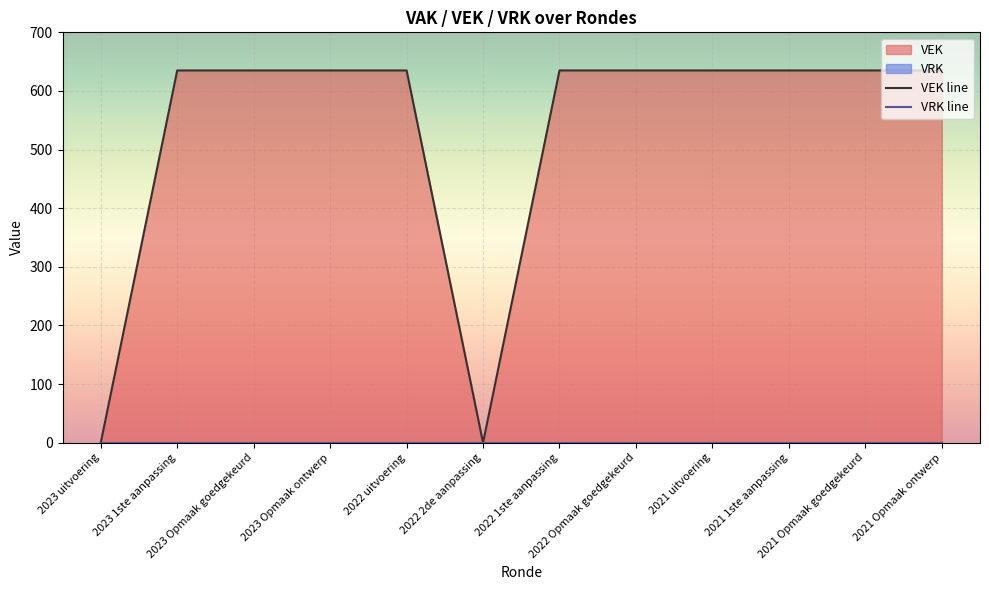

Between 2023 Opmaak ontwerp and 2021 1ste aanpassing, which is larger?

2023 Opmaak ontwerp